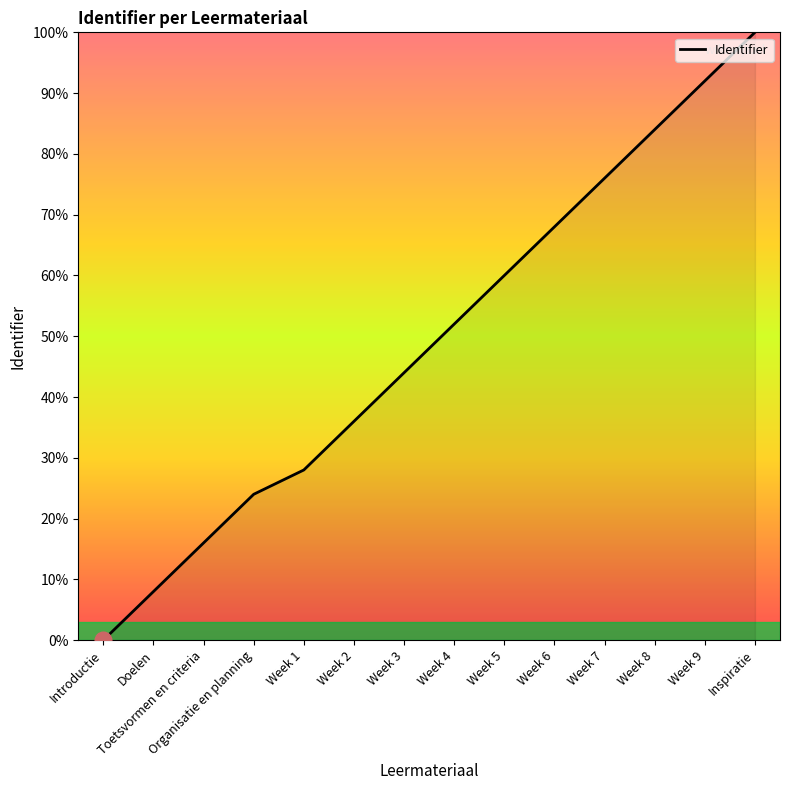

What position from the left is Inspiratie?

14